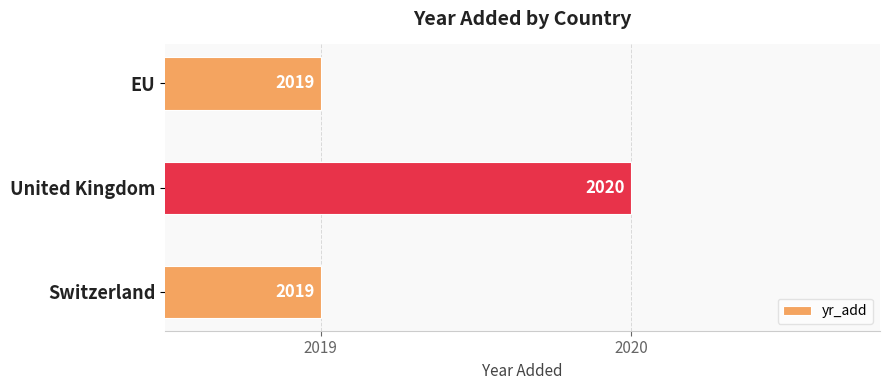

What is the greatest value displayed?

2020